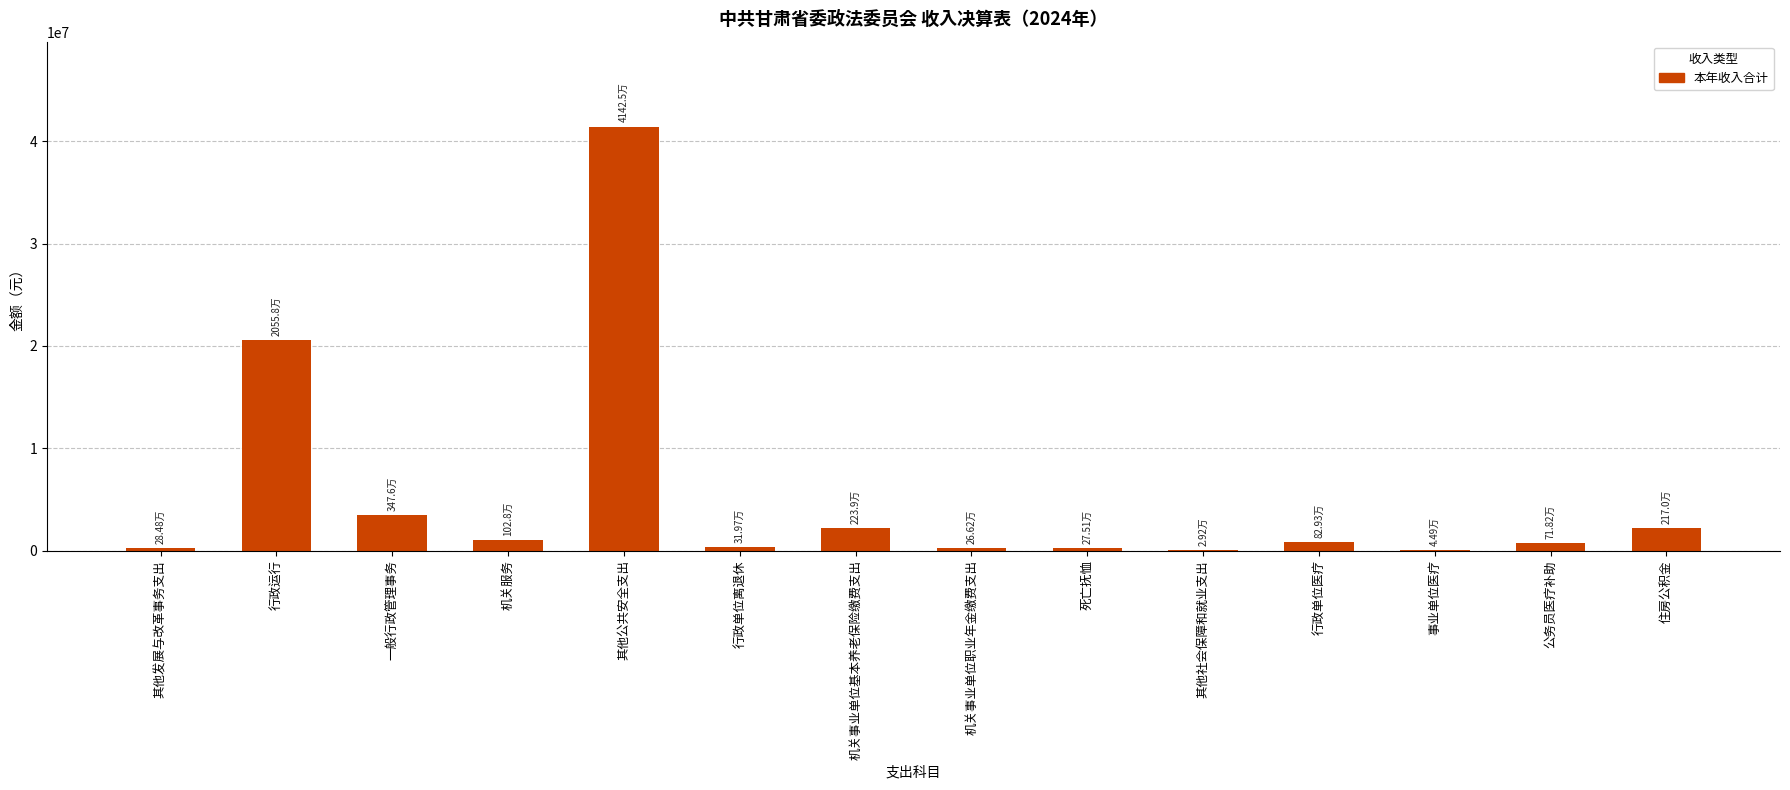

What is the sum of all values?

73663183.1